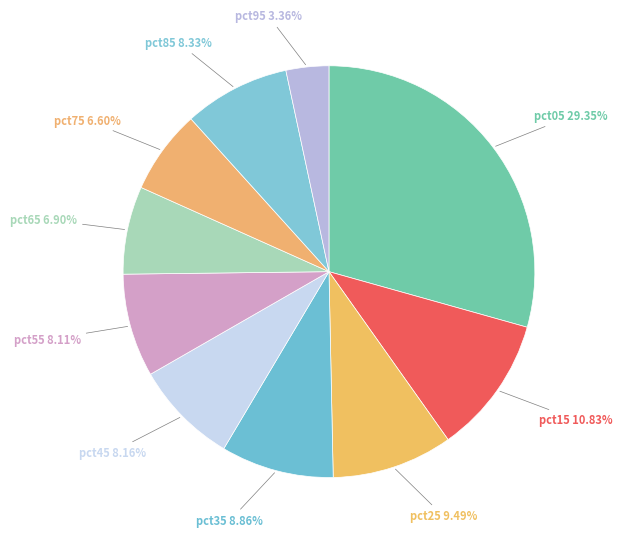

What percentage is the pct15 slice, to the nearest percent?

11%